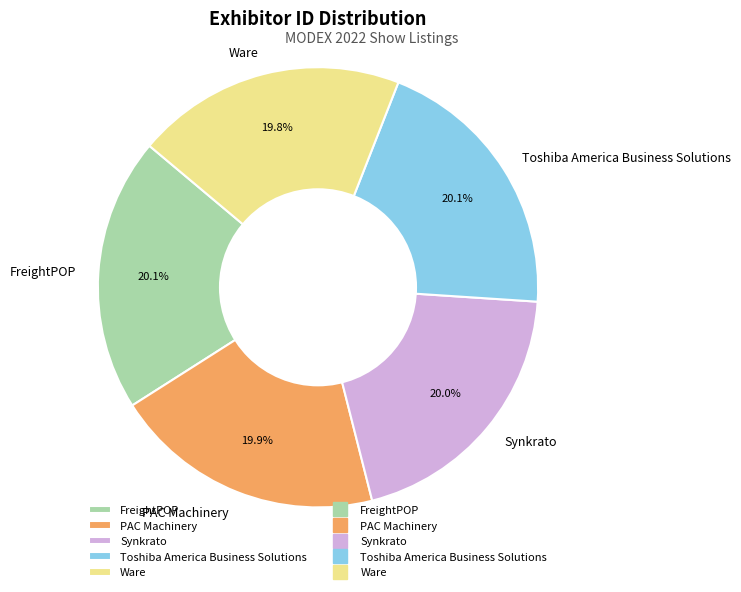

Count the number of slices in the pie.

5